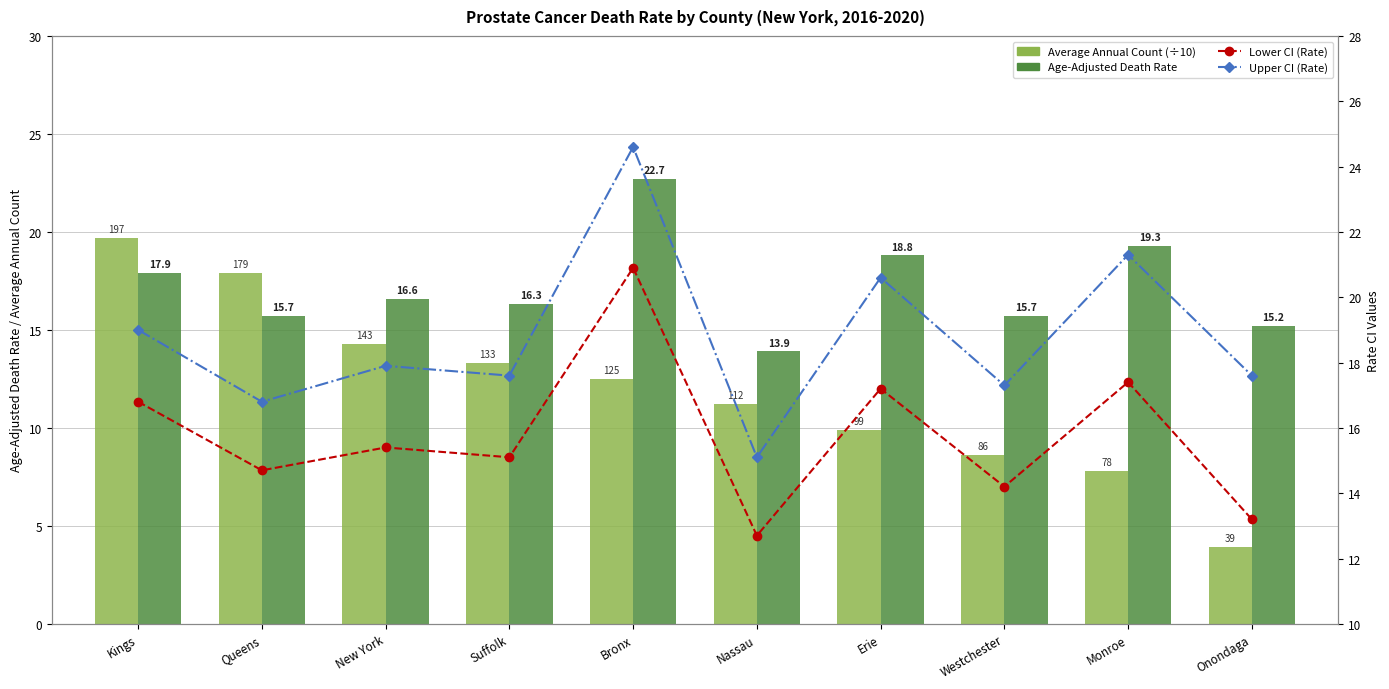

Which series has the widest spread of values?

Average Annual Count (÷10)